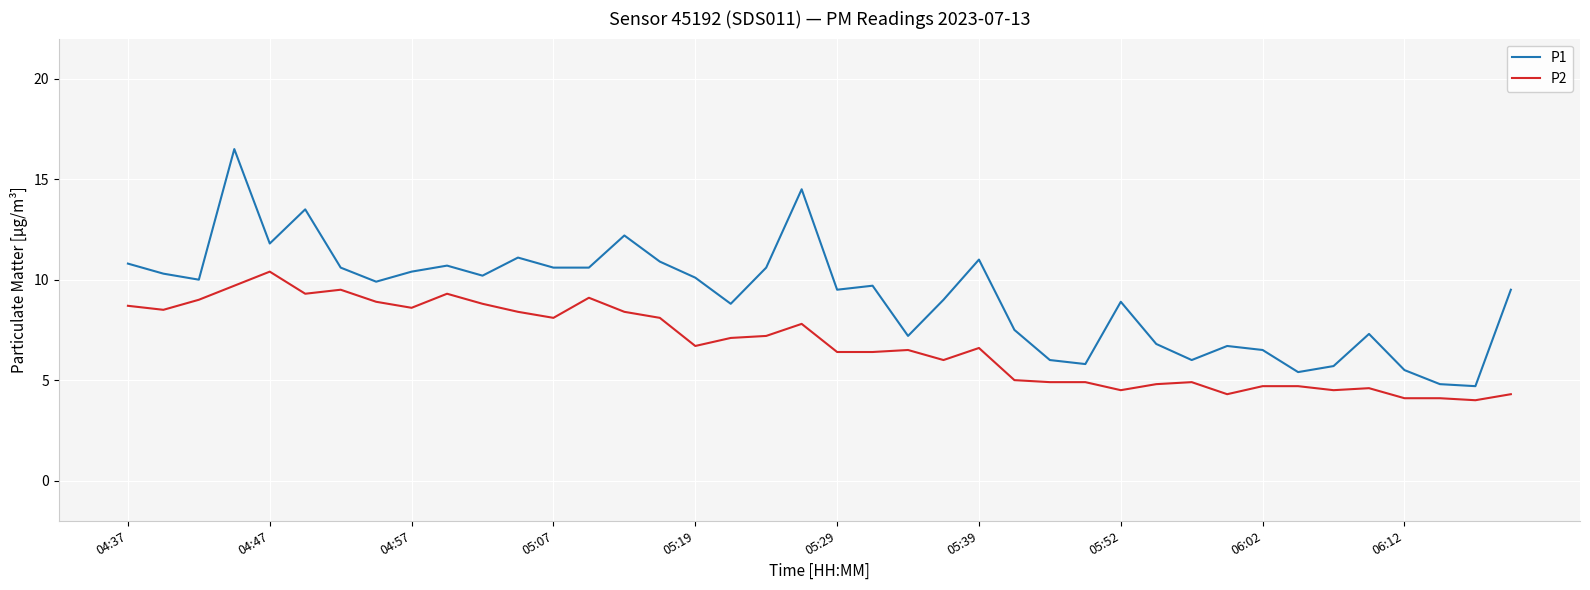

Which series has the largest total across all categories?

P1